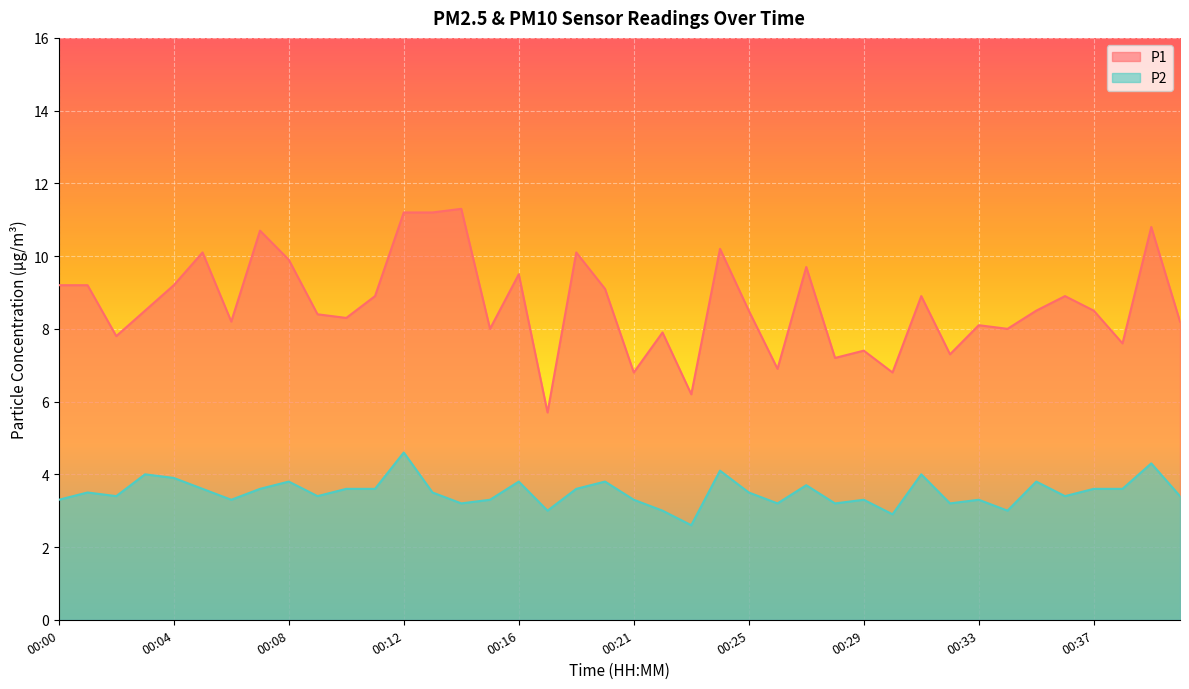

What is the total value across all series at 00:35?

12.3